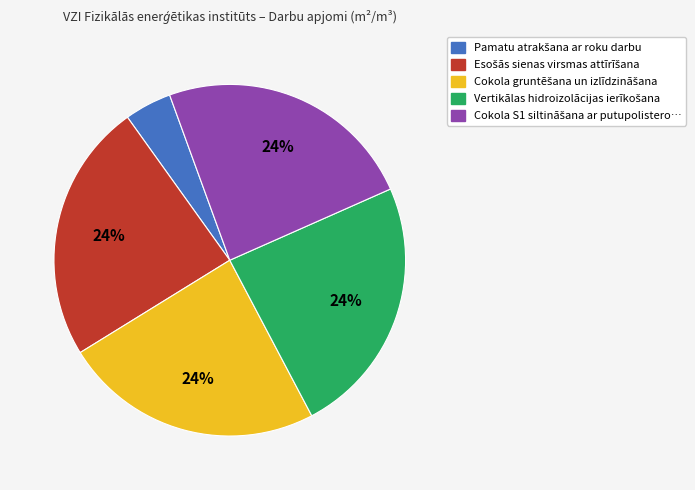

How many segments does this pie chart have?

5